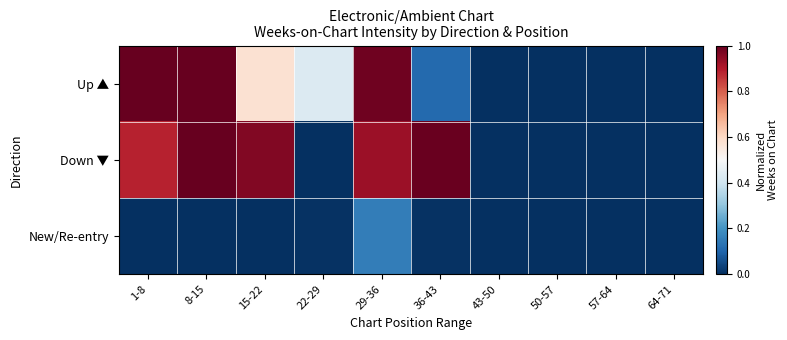

What is the maximum value shown in the chart?

1.0